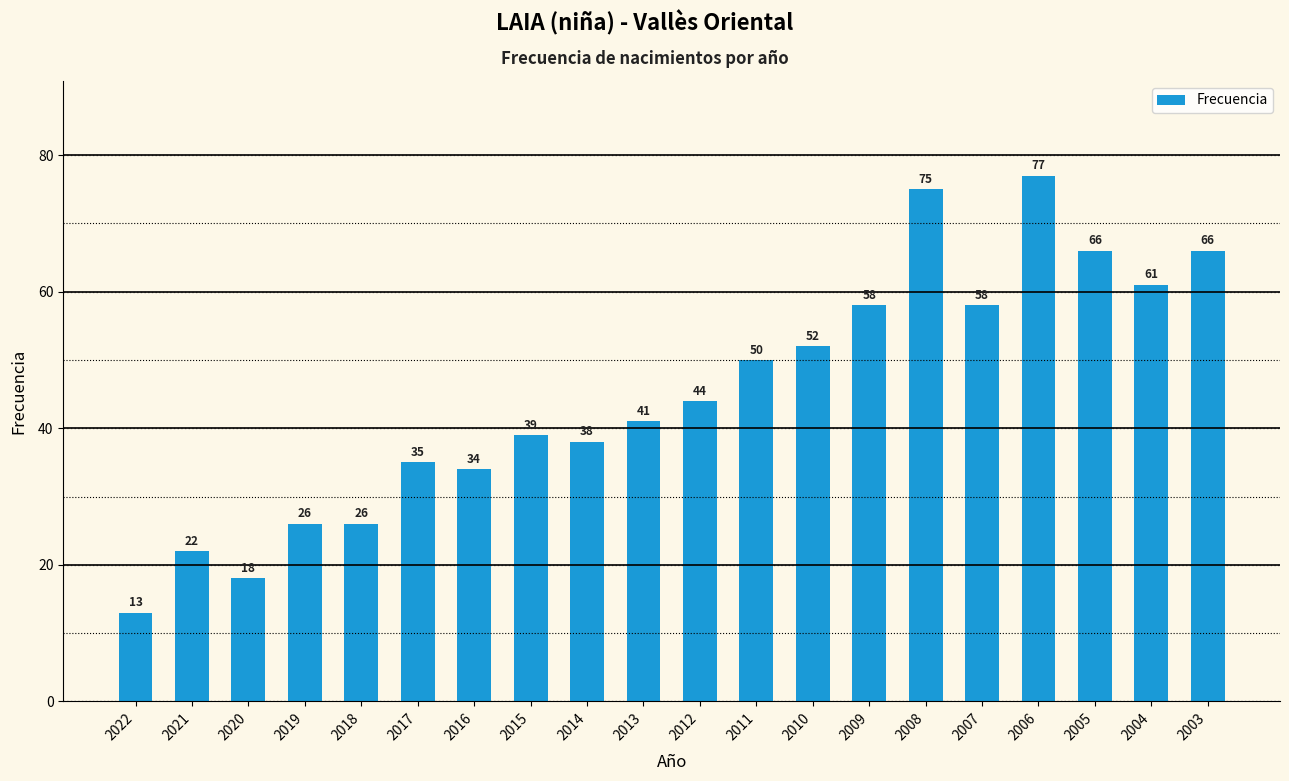

How many bars are there in total?

20